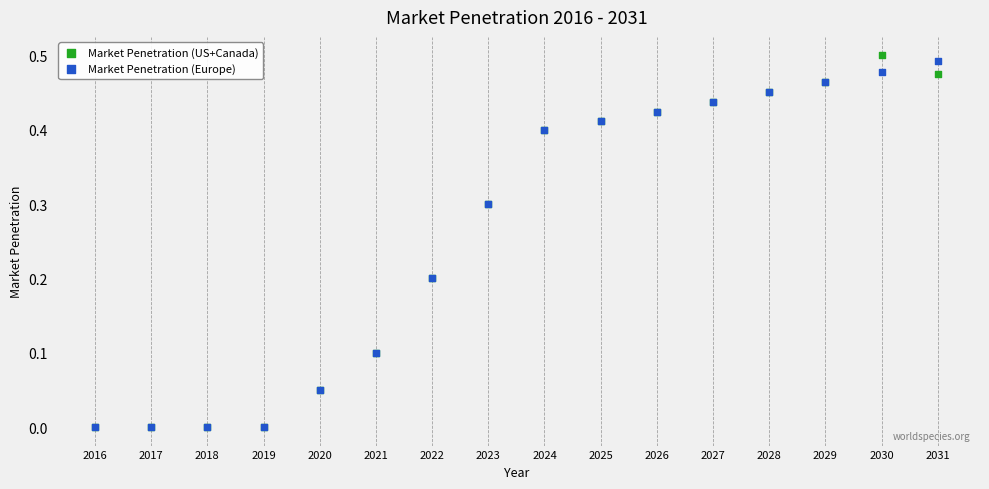

Which series has the widest spread of Y values?

Market Penetration (US+Canada)